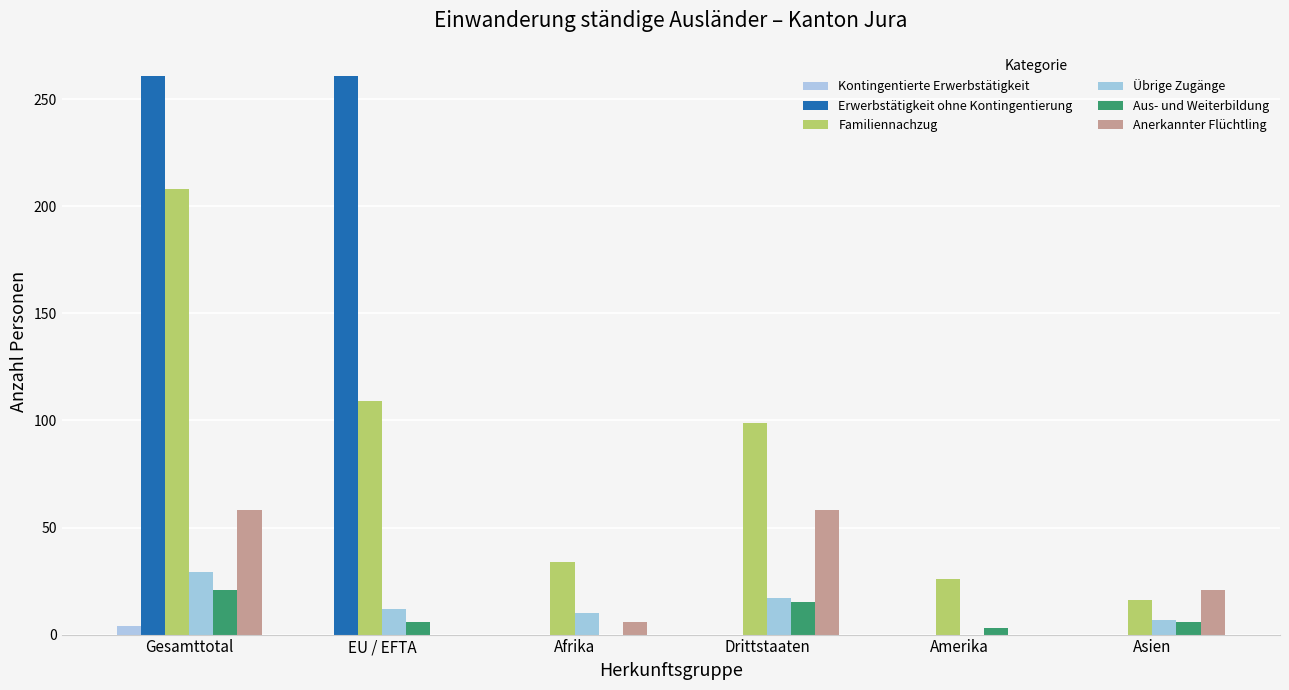

What is the label of the 2nd bar from the right?

Amerika